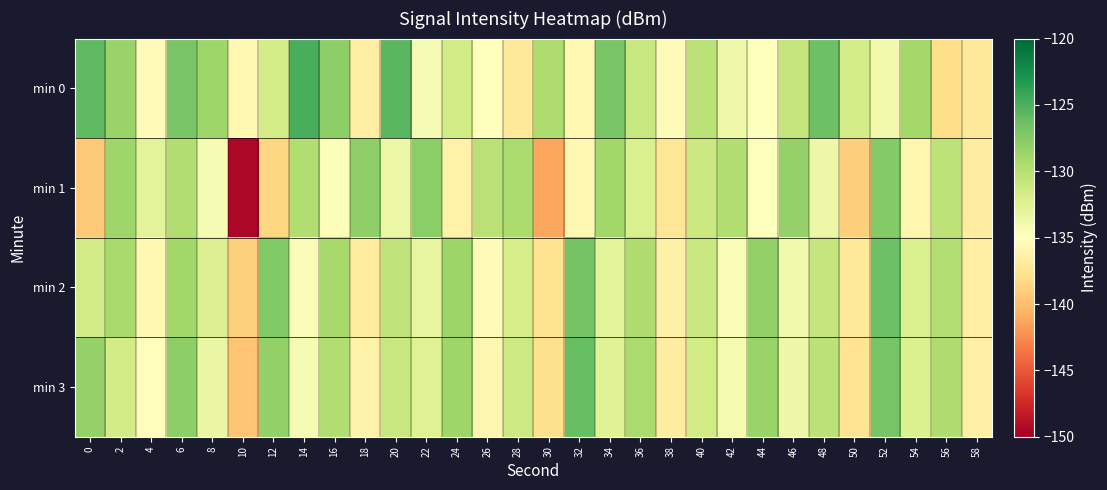

Rank the series at 22 from highest to lowest value.

min 1, min 3, min 2, min 0